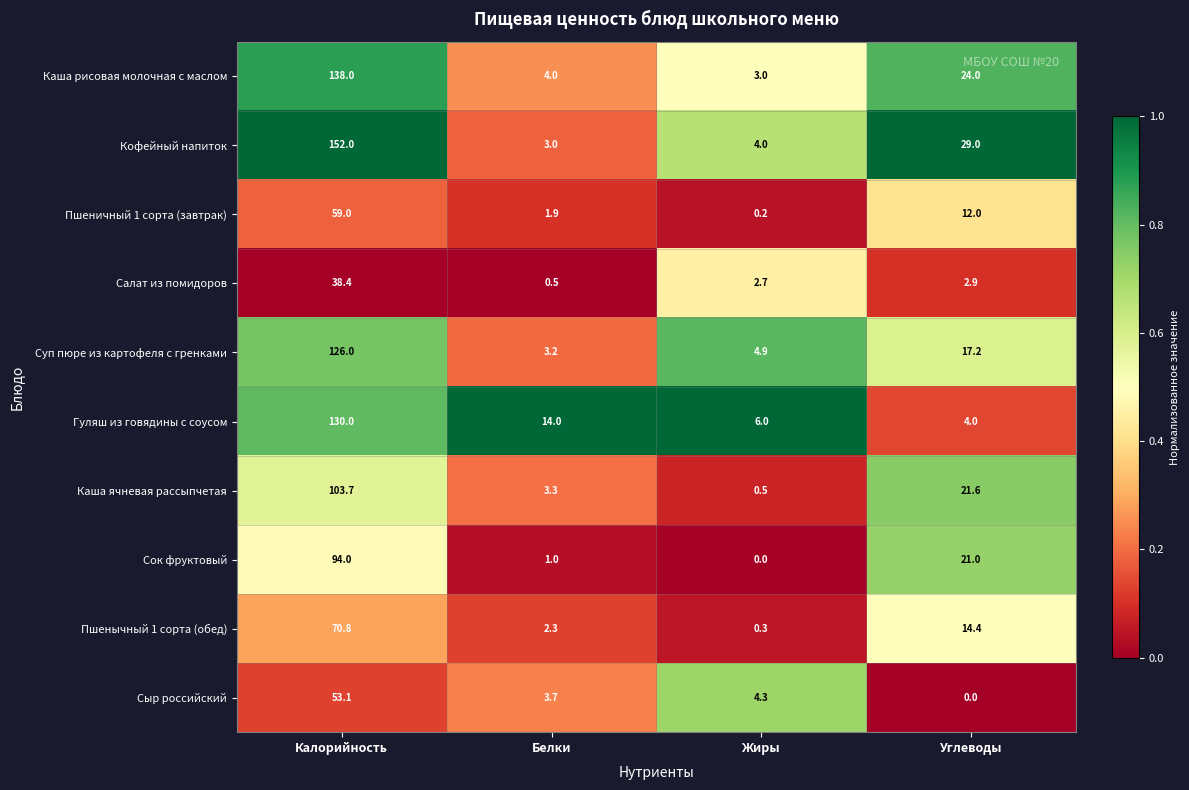

What is the total value across all series at Жиры?

25.9